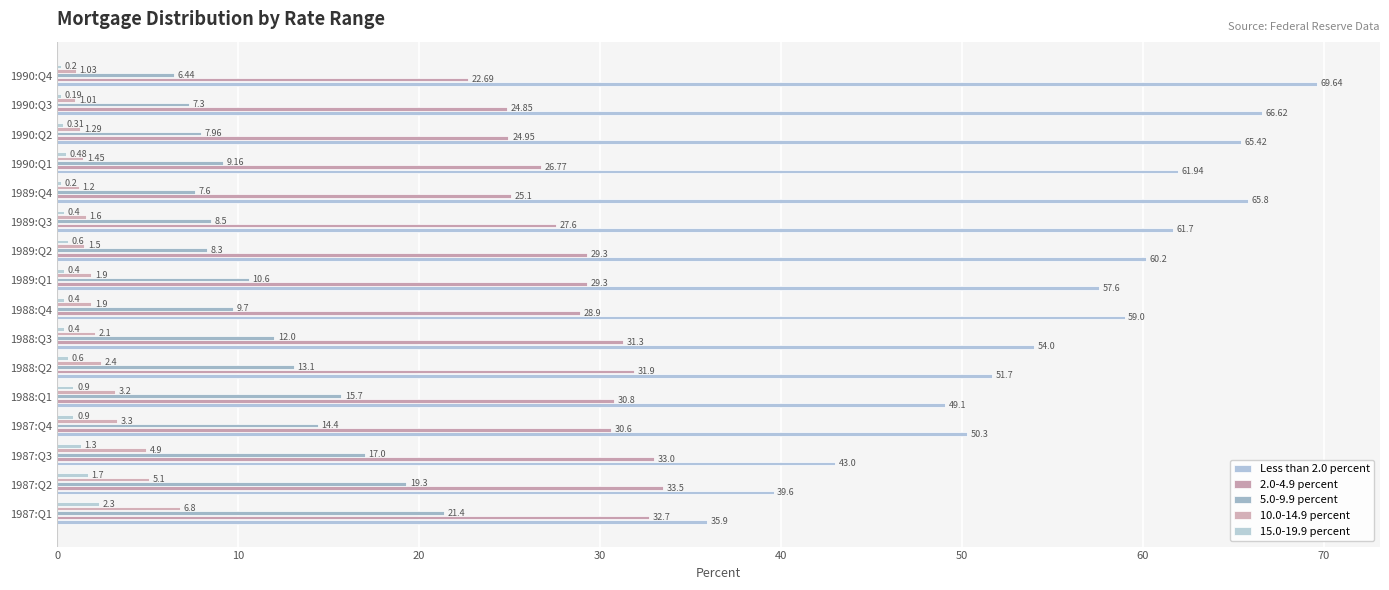

Count the number of data series in this chart.

5